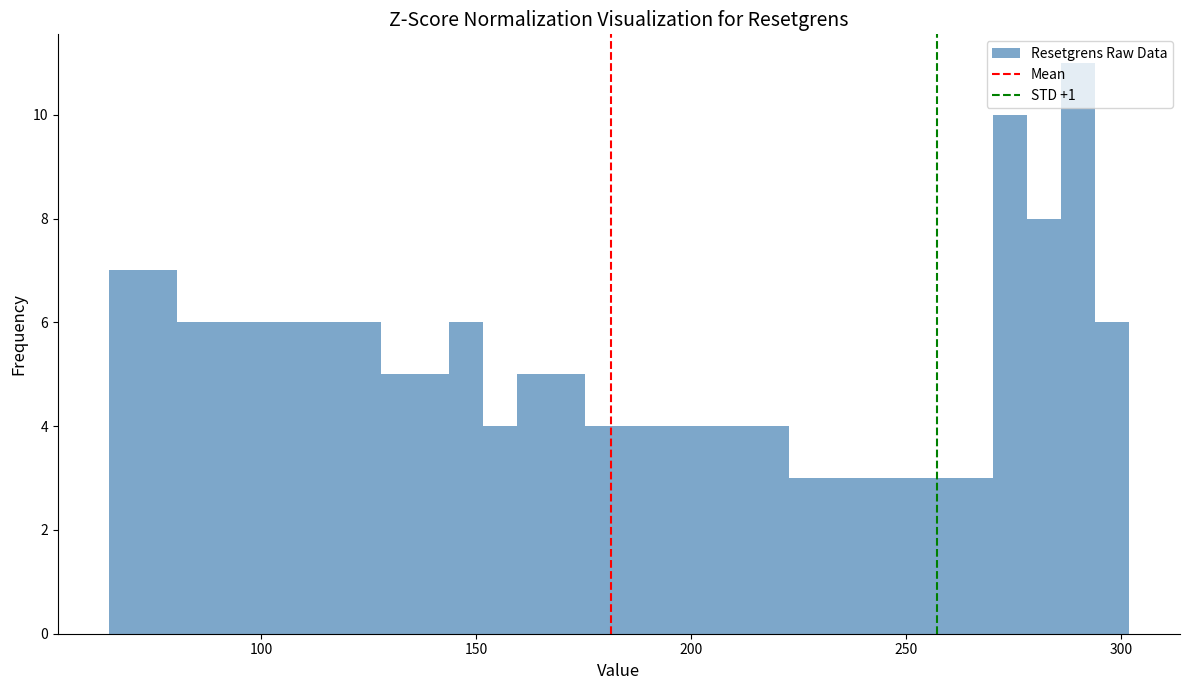

Read against the x-axis, roughly where is the centre of the tallest bar?

290